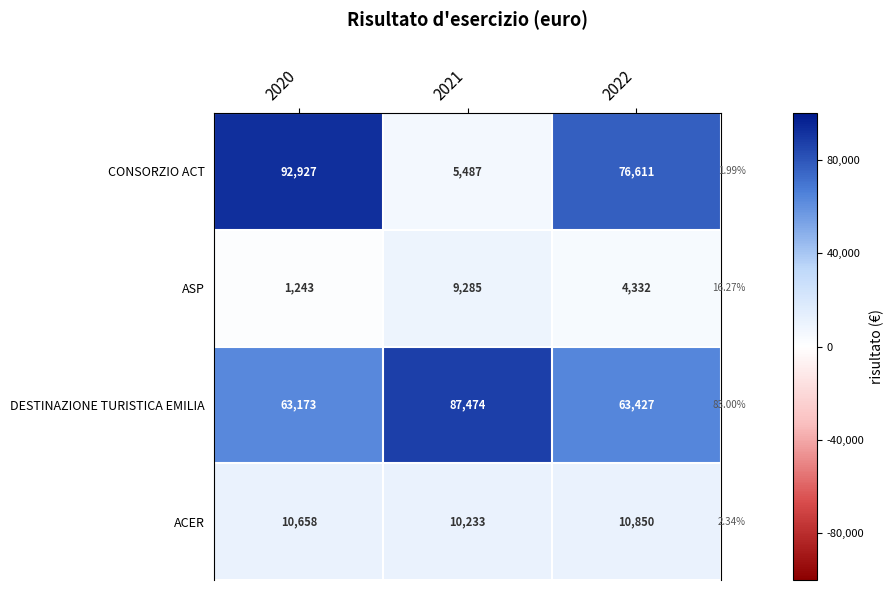

What is the sum of the ASP values at 2022 and 2021?

13617